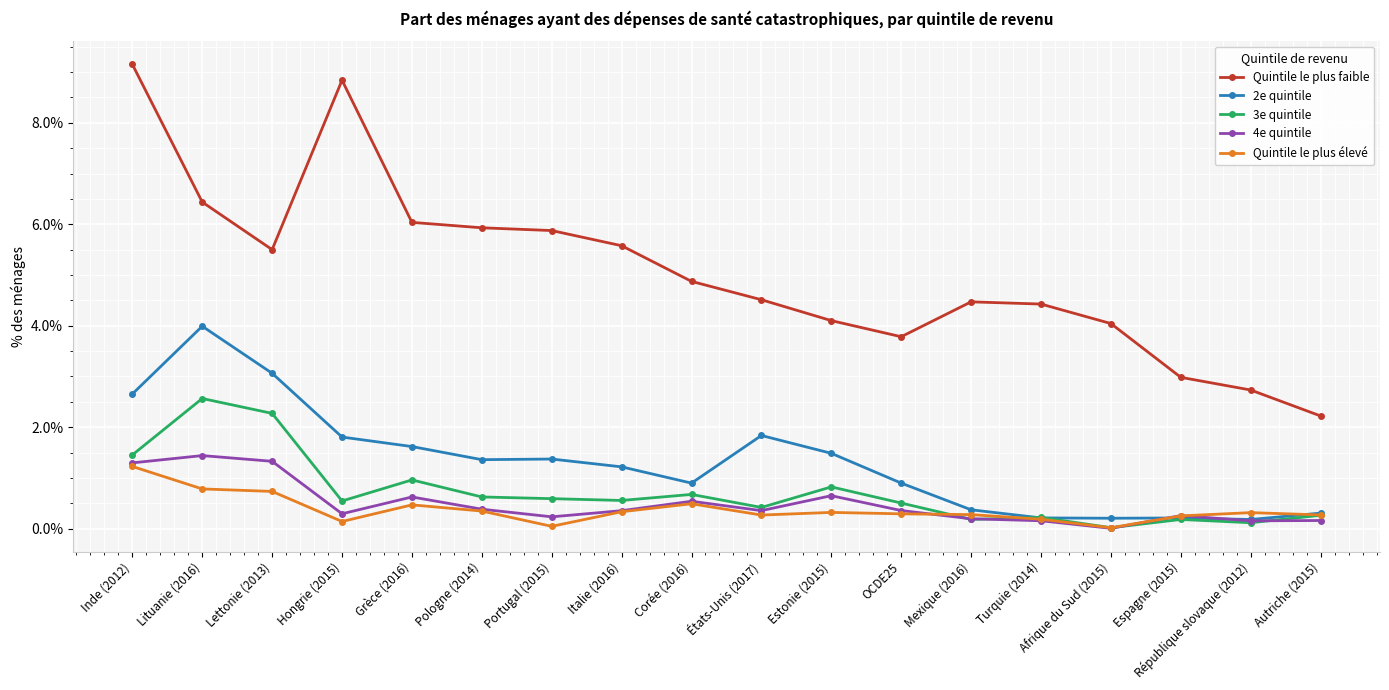

What is the total value across all series at Mexique (2016)?

5.5